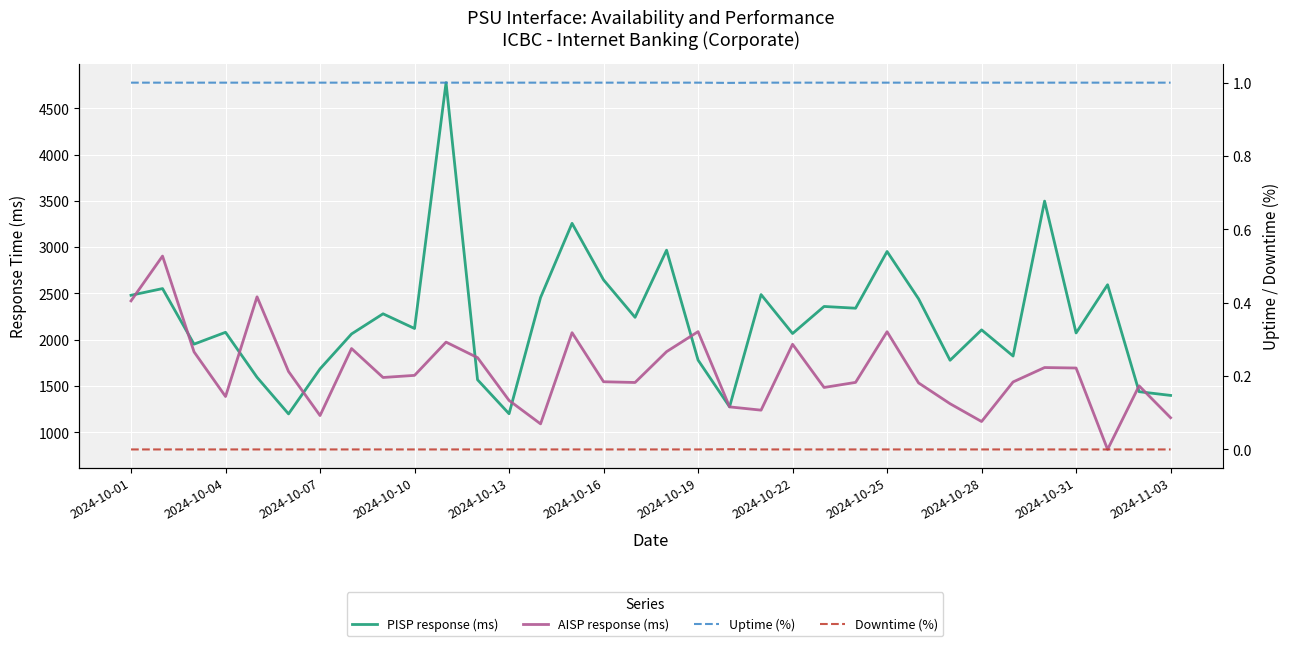

The value of Uptime (%) at 2024-11-03 is 0.3. True or false?

False